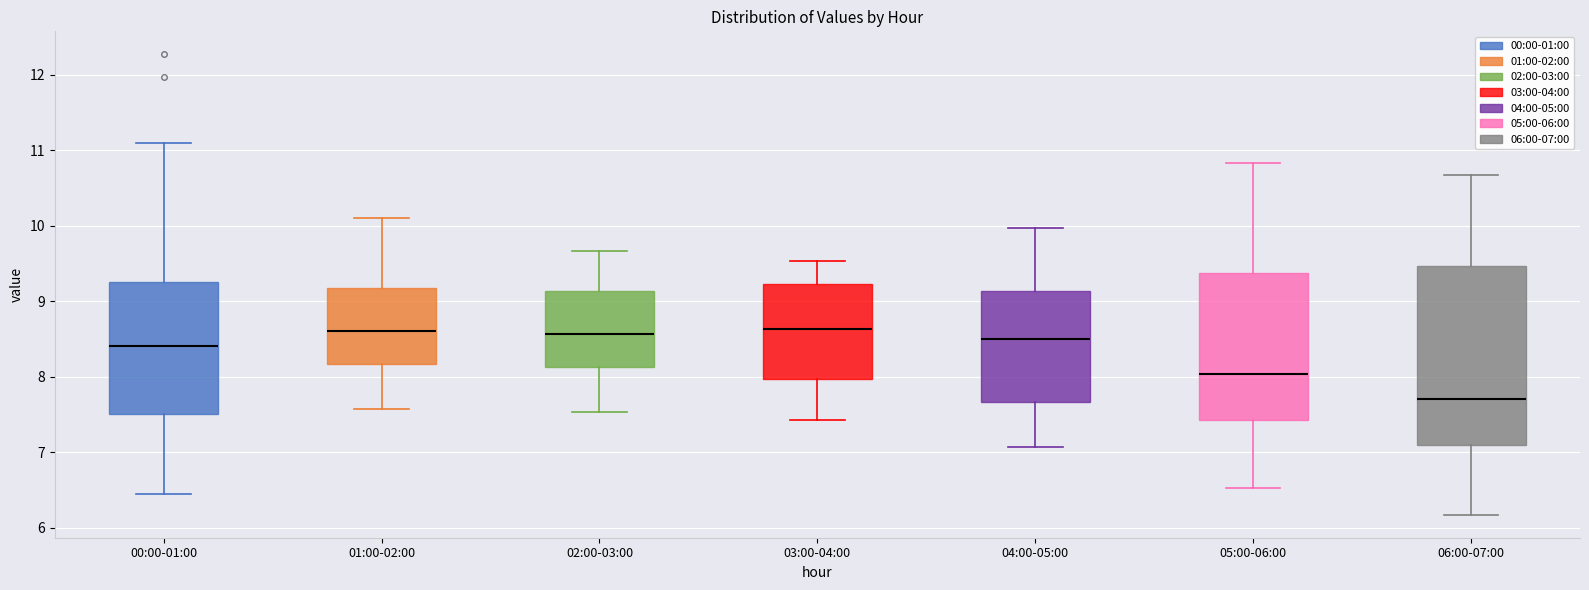

Reading left to right, read every box against the y-axis: the position of its median line, the range the box covers, and the ends of its whiskers. The values are not printed on the chart, so give them approximately, as read against the axis.

00:00-01:00: median 8.4, box 7.5 to 9.3, whiskers 6.5 to 11.1
01:00-02:00: median 8.6, box 8.2 to 9.2, whiskers 7.6 to 10.1
02:00-03:00: median 8.6, box 8.1 to 9.1, whiskers 7.5 to 9.7
03:00-04:00: median 8.6, box 8.0 to 9.2, whiskers 7.4 to 9.5
04:00-05:00: median 8.5, box 7.7 to 9.1, whiskers 7.1 to 10.0
05:00-06:00: median 8.0, box 7.4 to 9.4, whiskers 6.5 to 10.8
06:00-07:00: median 7.7, box 7.1 to 9.5, whiskers 6.2 to 10.7